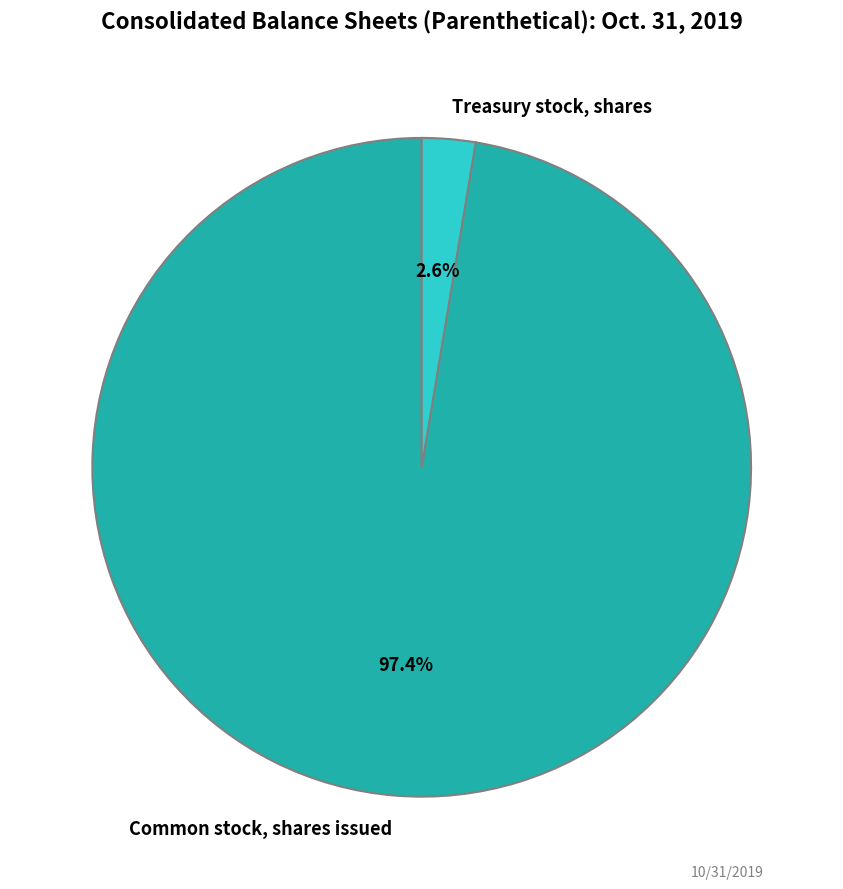

Which slice is the smallest?

Treasury stock, shares